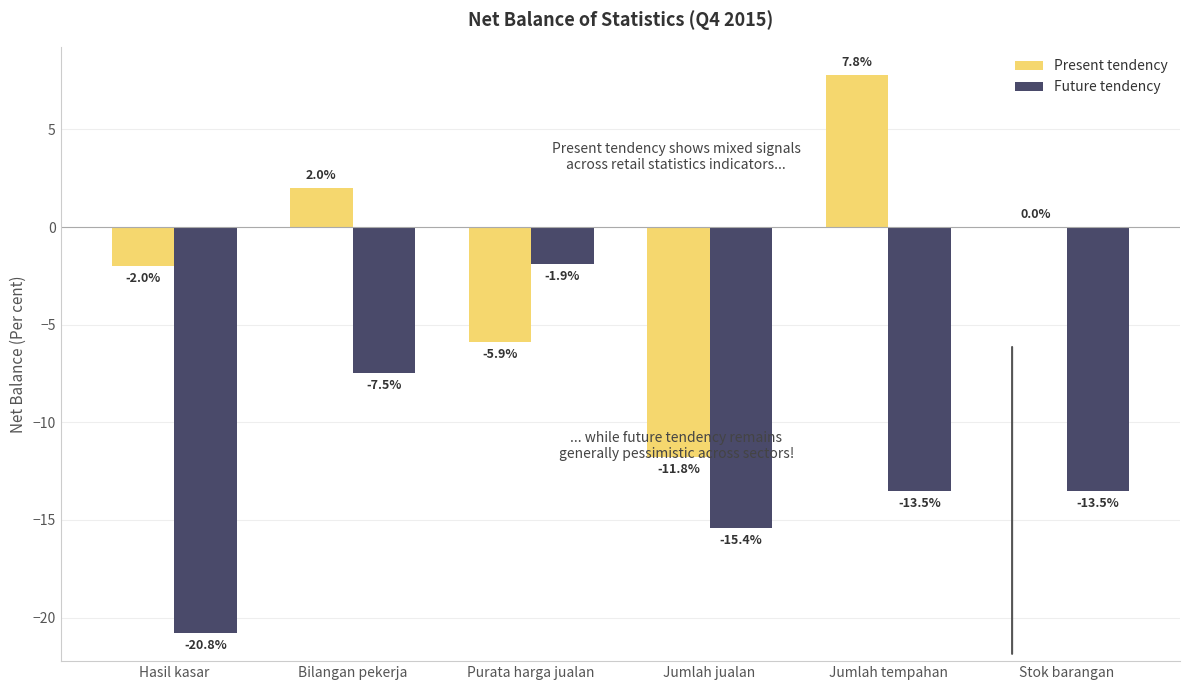

Is the value of Future tendency at Bilangan pekerja greater than the value of Present tendency at Jumlah jualan?

Yes